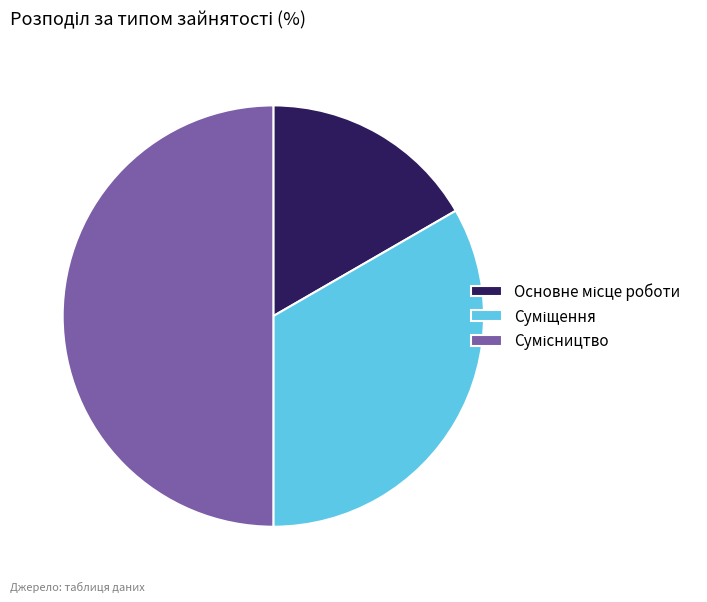

To the nearest percent, what is the difference between the Суміщення and Сумісництво slice percentages?

17%